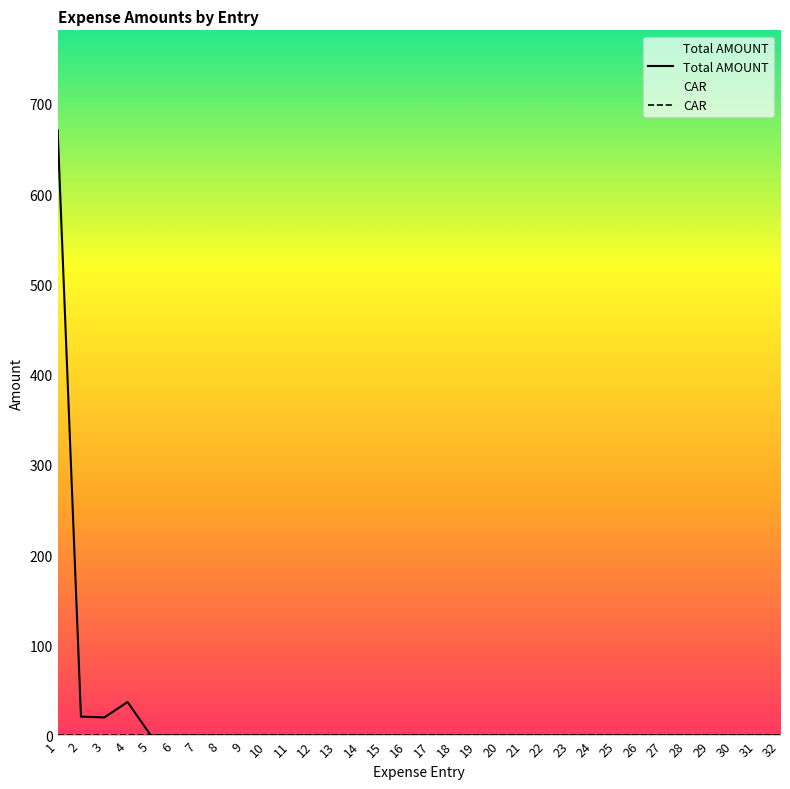

Rank the series at 21 from lowest to highest value.

Total AMOUNT, CAR